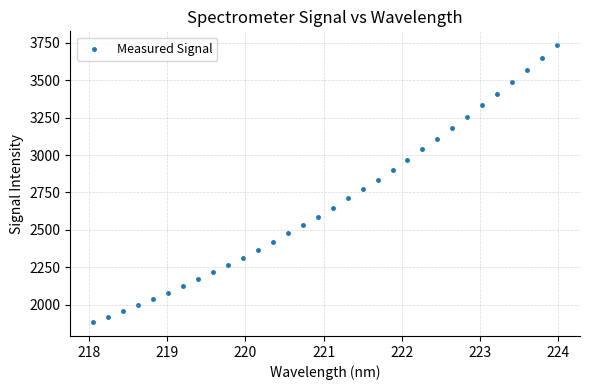

What is the range of X values (max minus min)?

5.9